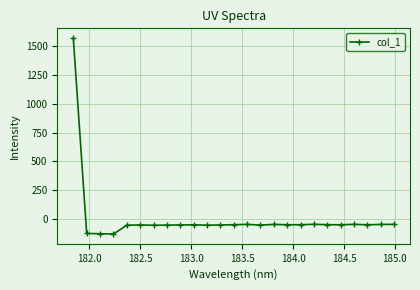

How many lines are shown in the chart?

1